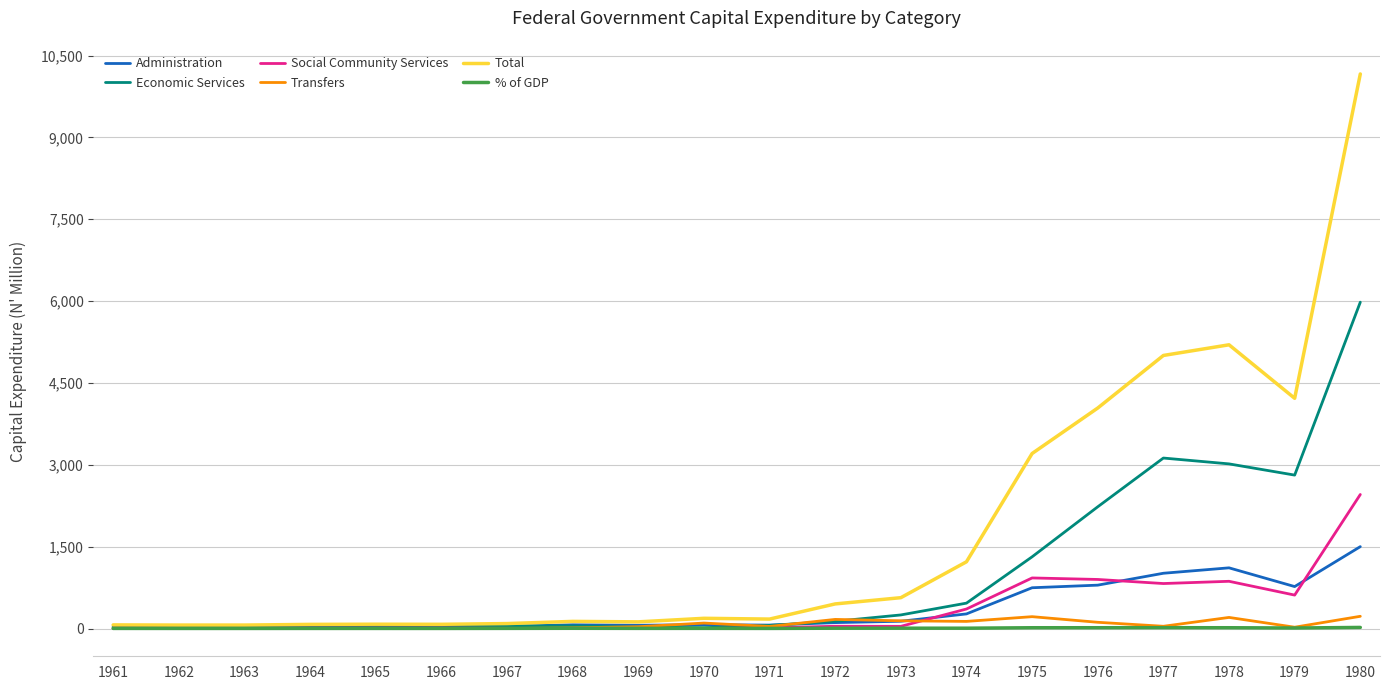

Which series has the widest spread of values?

Total